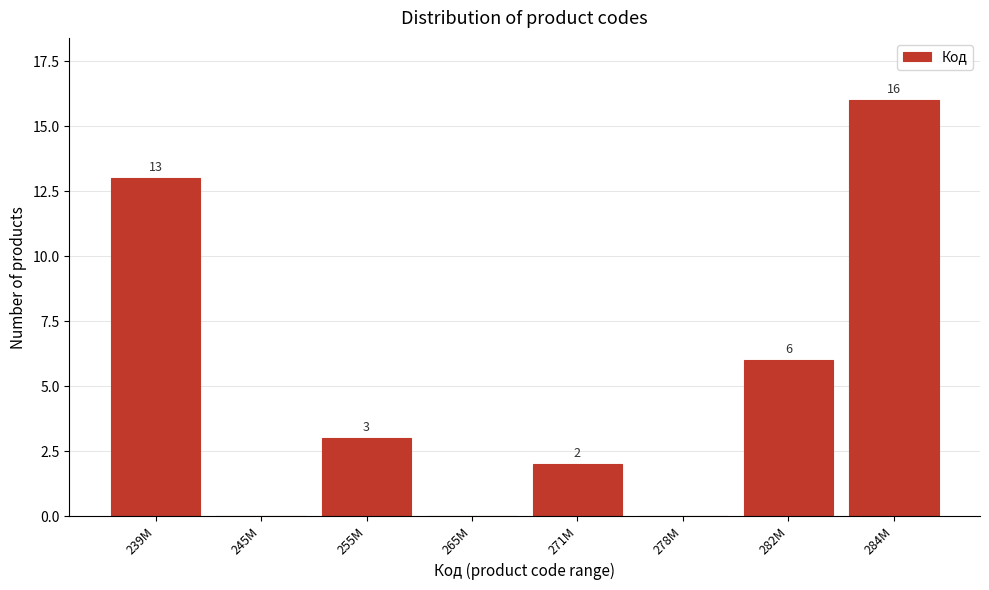

Reading left to right, extract all data points from this chart.

239M=13	245M=0	255M=3	265M=0	271M=2	278M=0	282M=6	284M=16